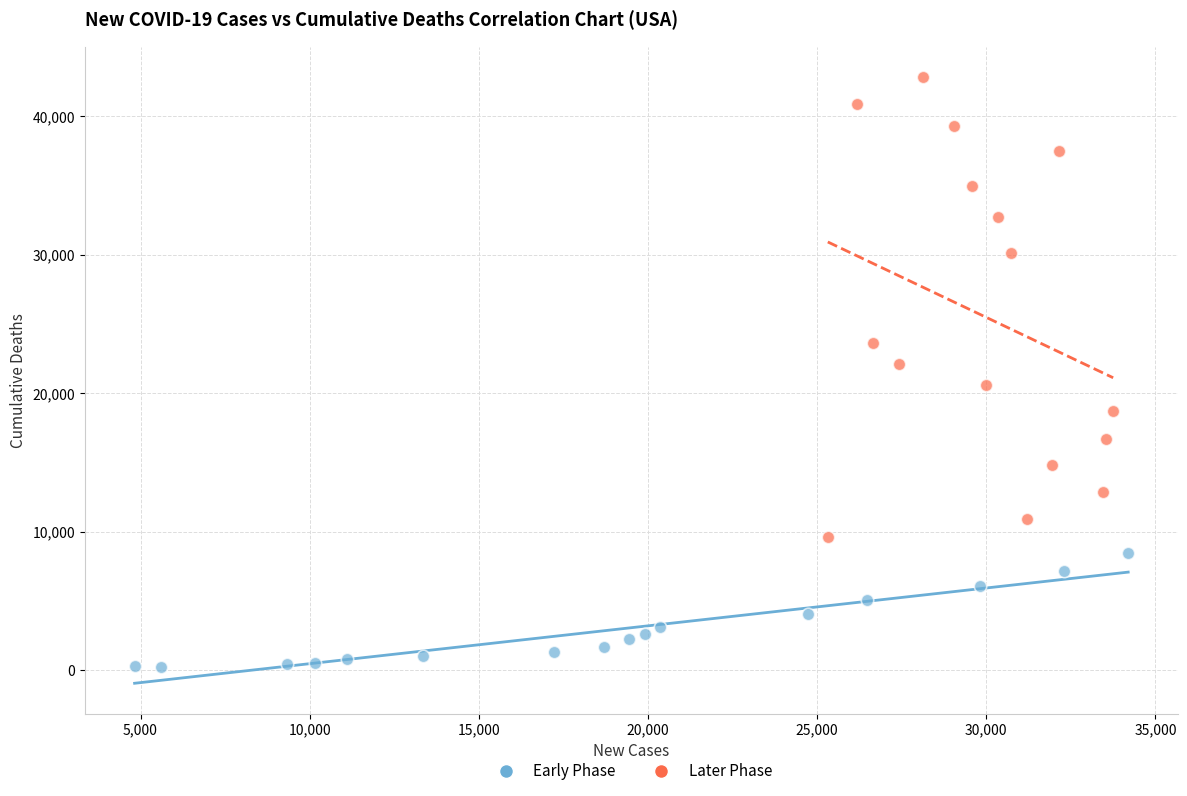

Which series has the widest spread of Y values?

Later Phase